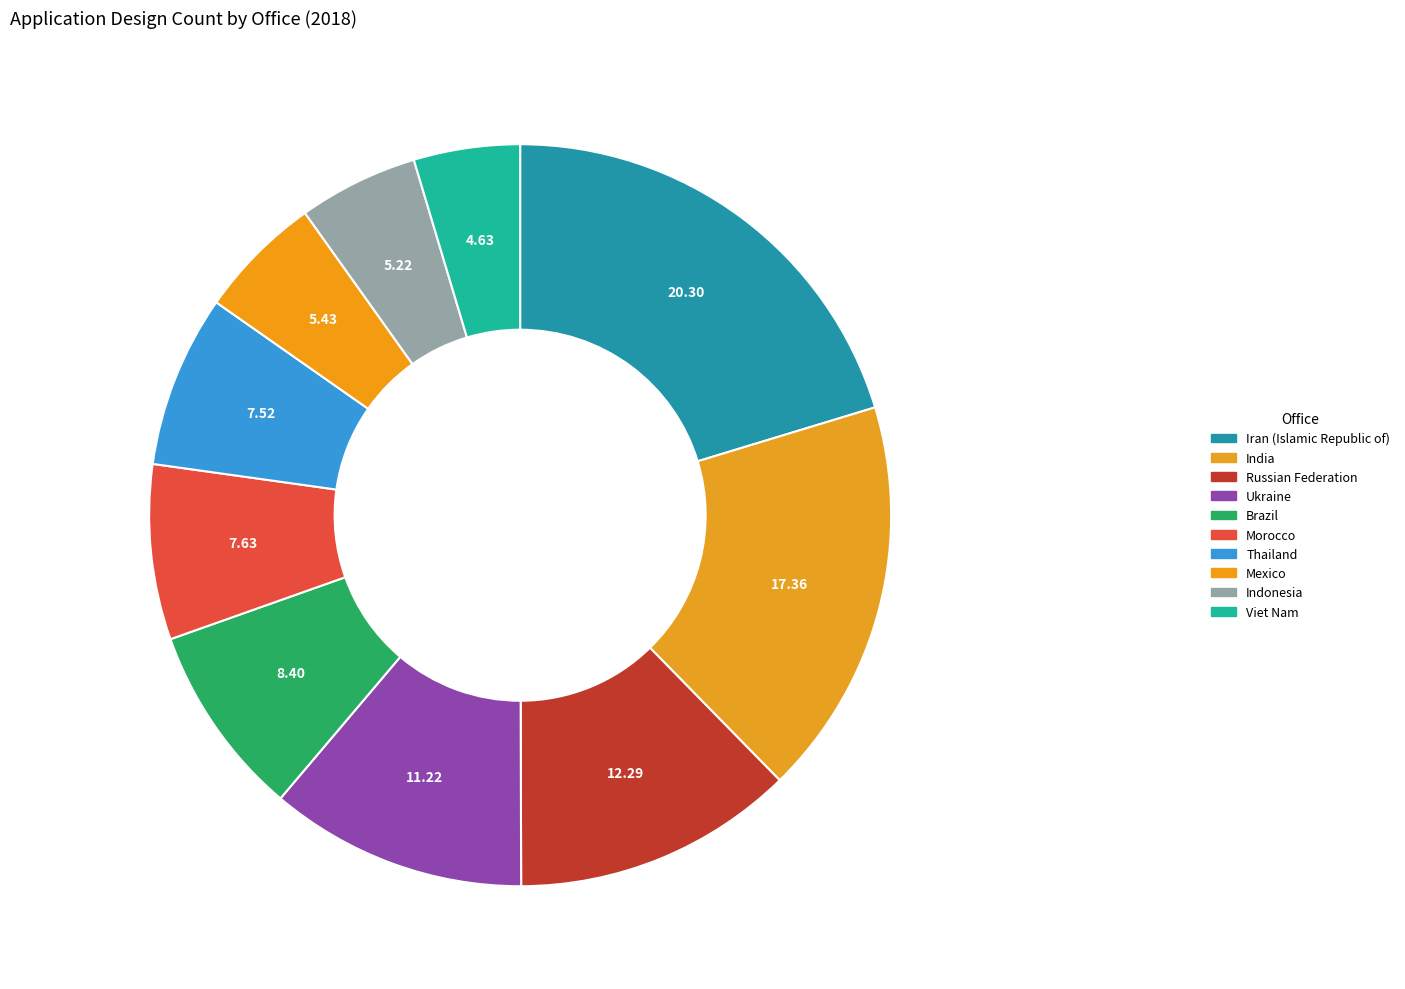

Which has a higher value, Morocco or Mexico?

Morocco